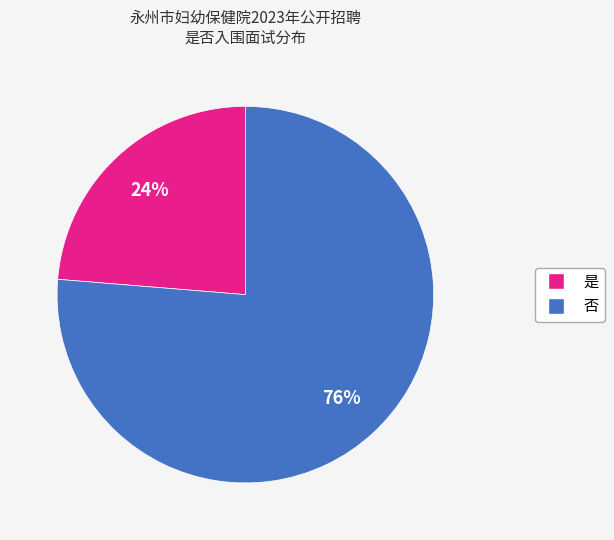

Is the sum of 是 and 否 greater than half?

Yes